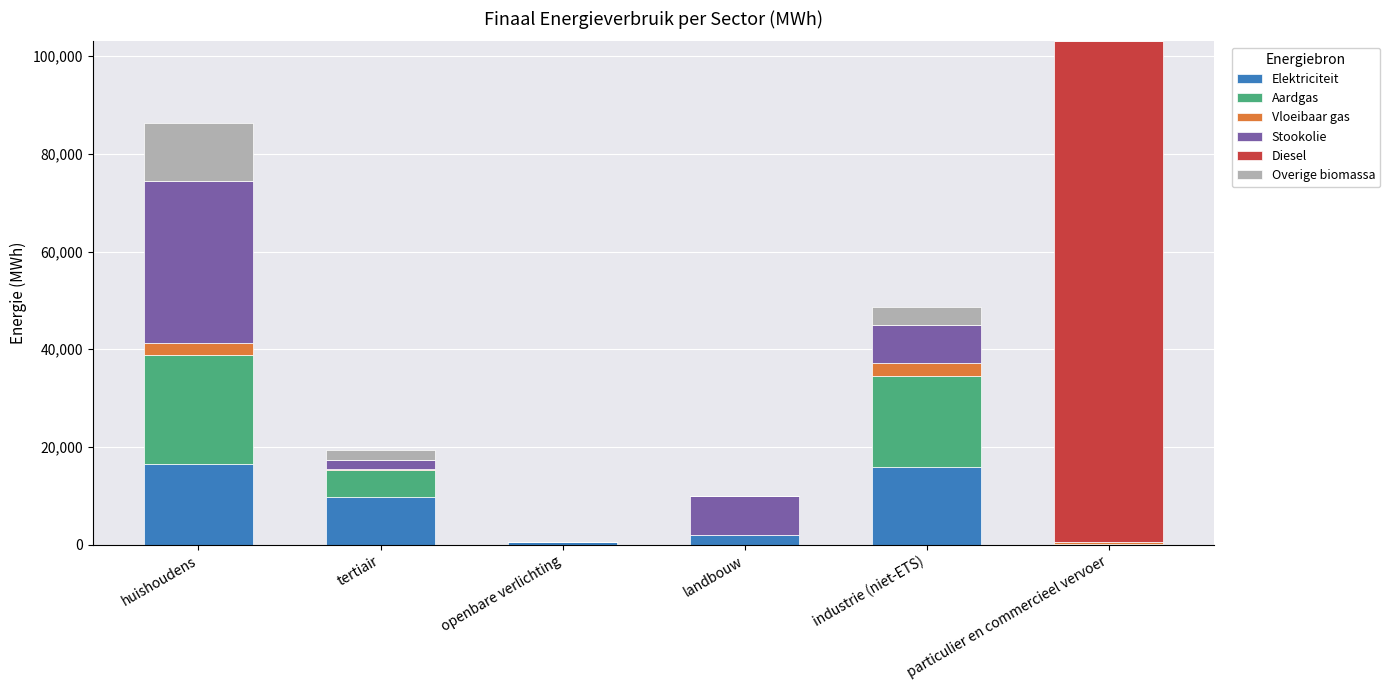

Does the chart contain stacked bars?

Yes